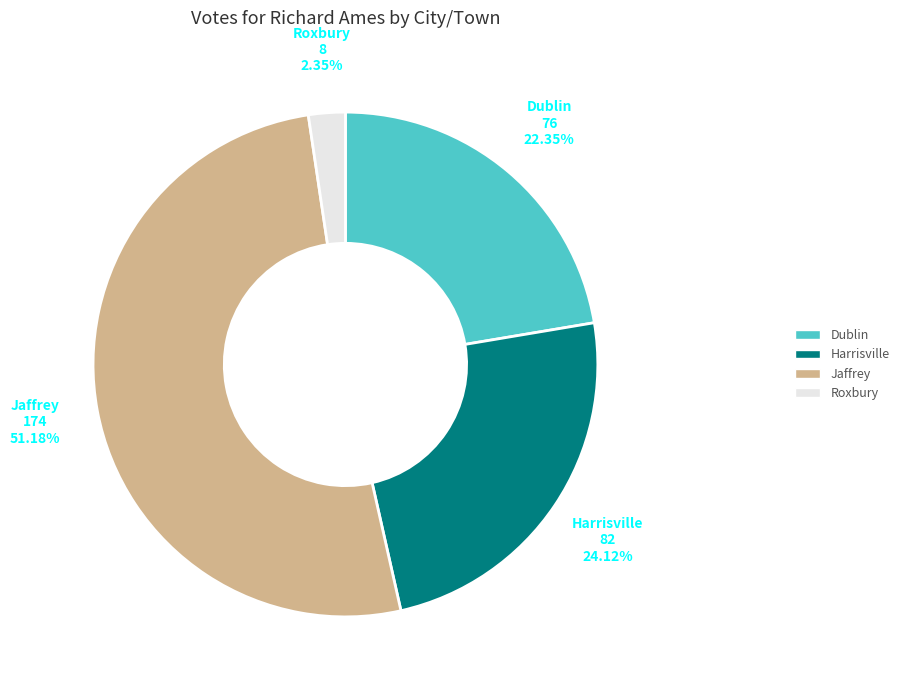

To the nearest percent, what portion does Roxbury represent?

2%